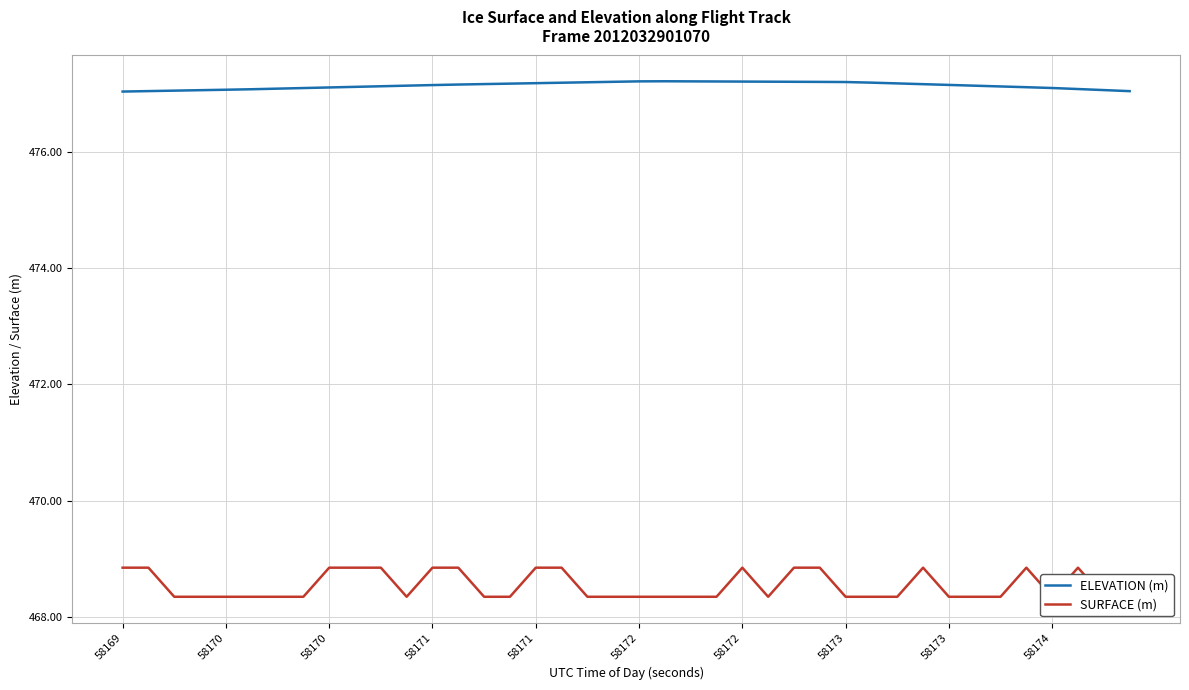

Which series has the widest spread of values?

SURFACE (m)